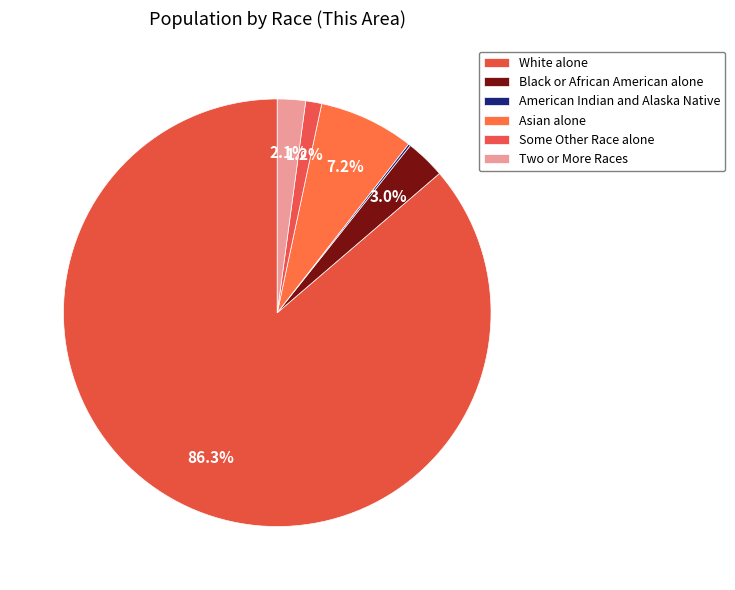

To the nearest percent, what percentage of the pie is Black or African American alone?

3%